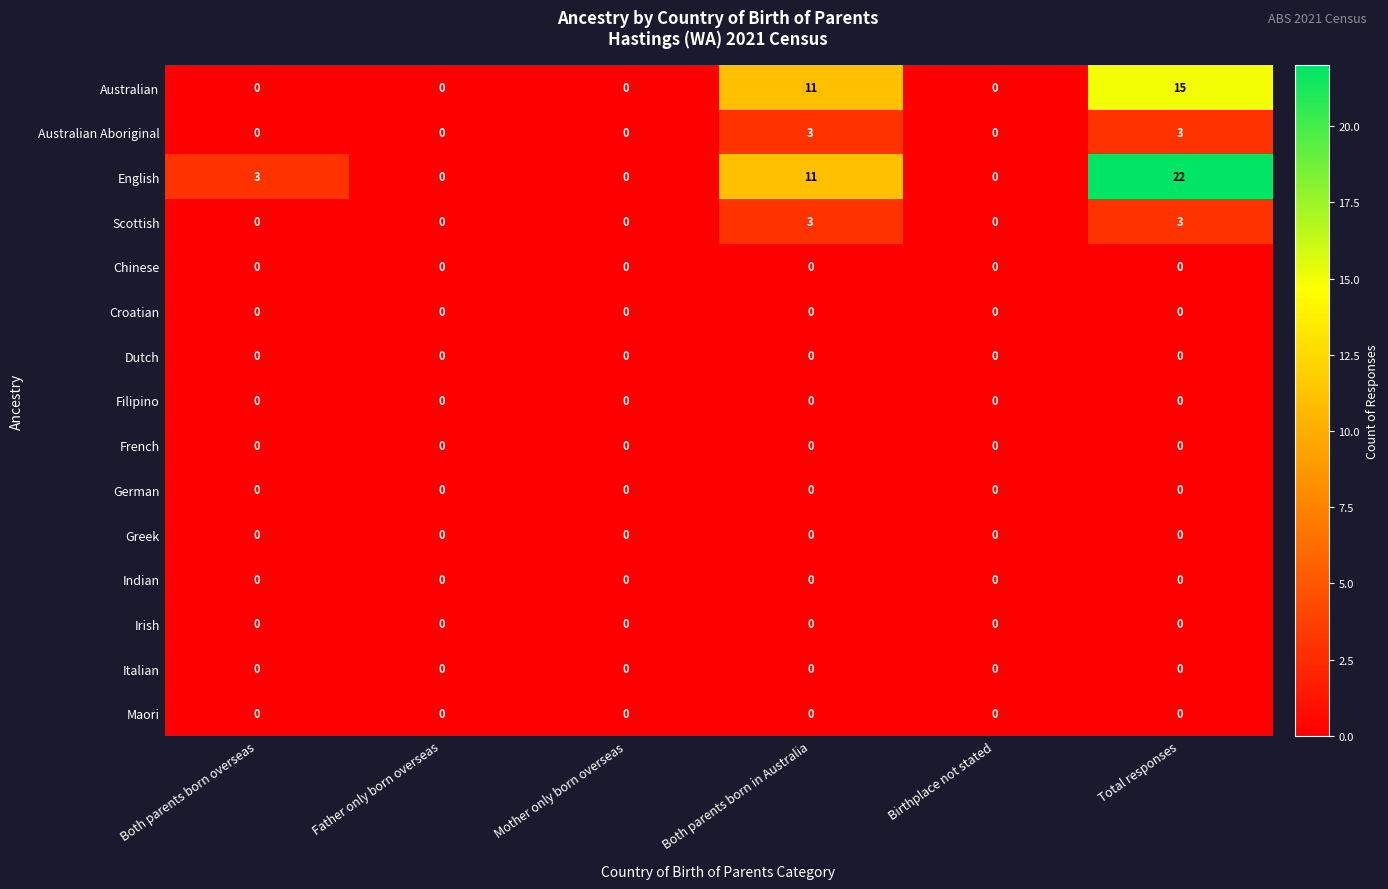

Which series has the largest total across all categories?

English